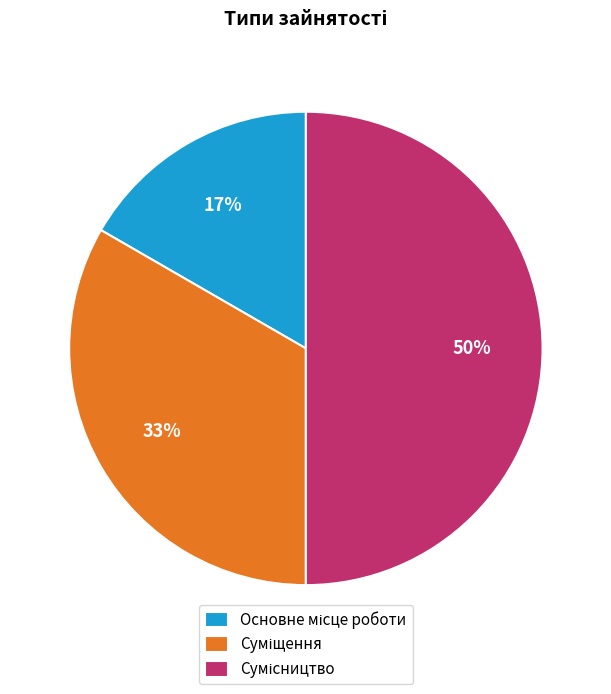

To the nearest percent, what is the average slice percentage?

33%